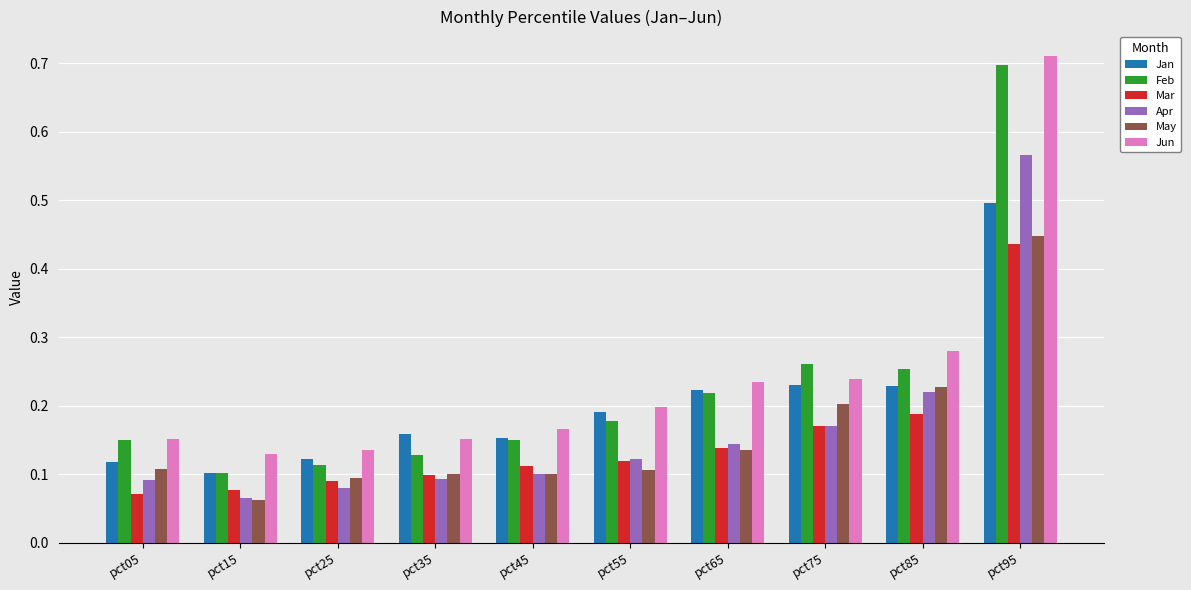

What is the total value across all series at pct85?

1.4